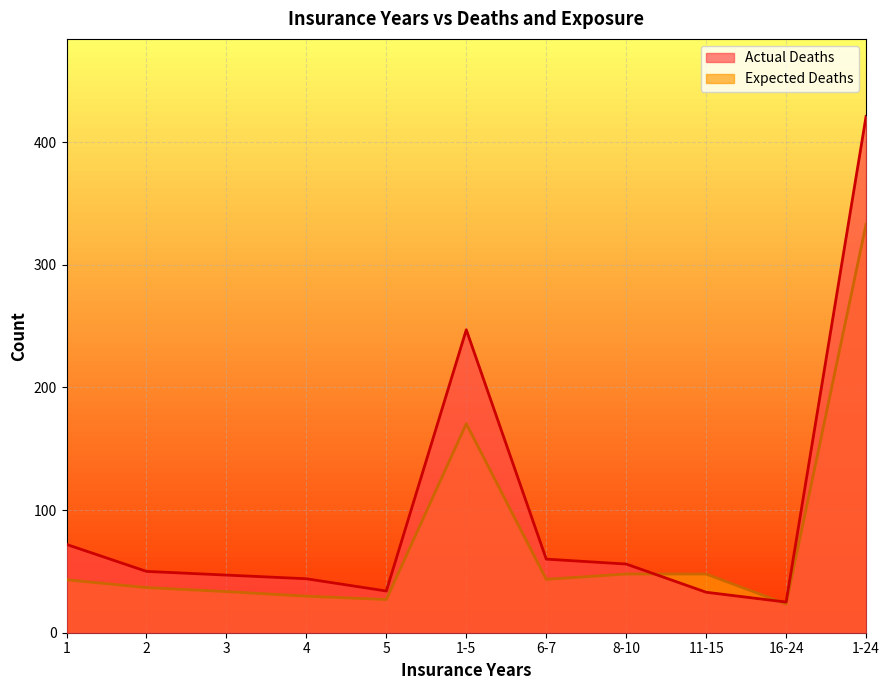

What is the label of the 6th point from the right?

1-5